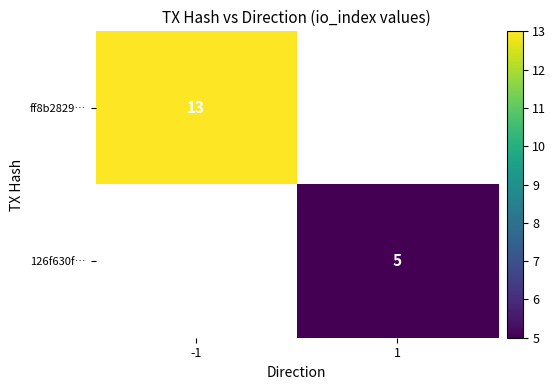

True or false: ff8b2829… has a value of 6 at -1.

False